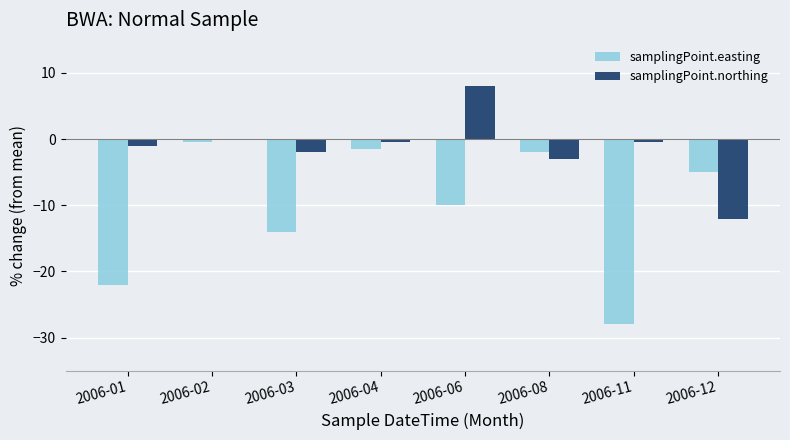

True or false: samplingPoint.northing has a value of -2.0 at 2006-03.

True